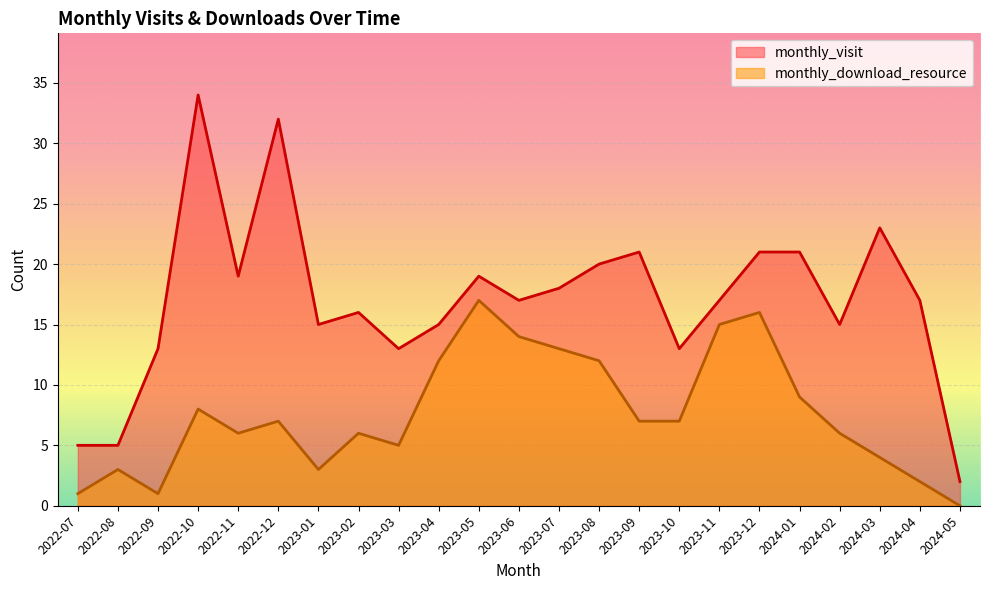

How many interior local peaks does the monthly_visit series have?

6